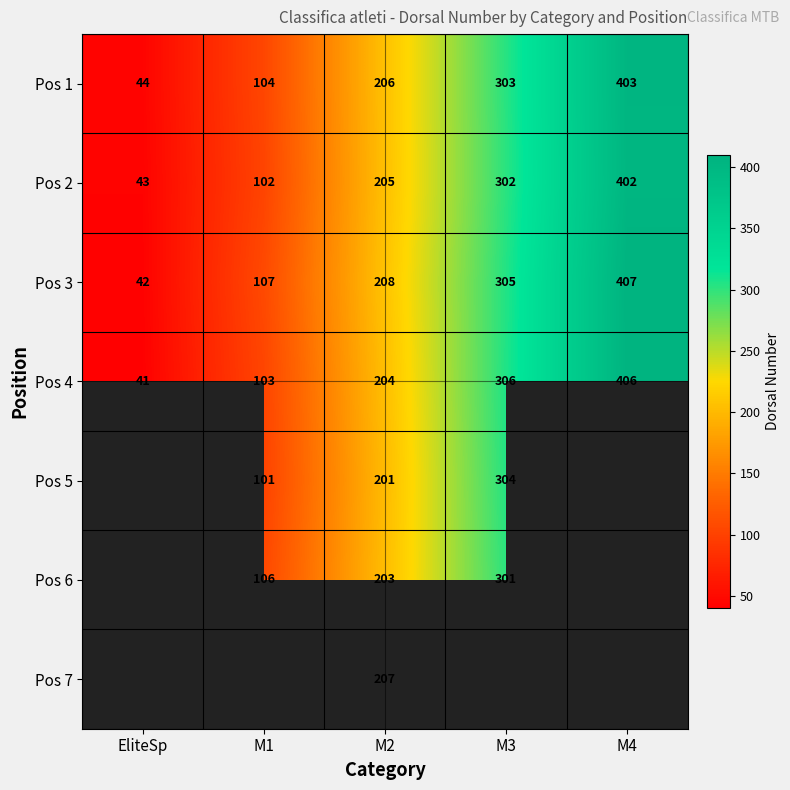

The value of Pos 2 at M4 is 146. True or false?

False